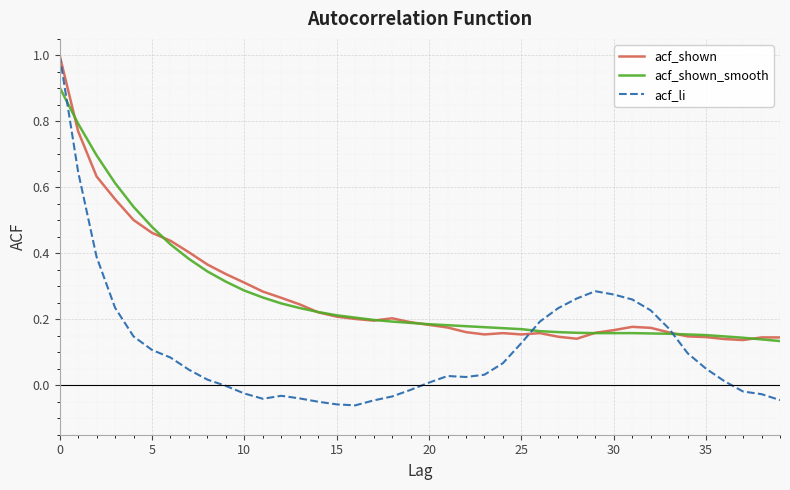

How many distinct data groups are displayed?

3